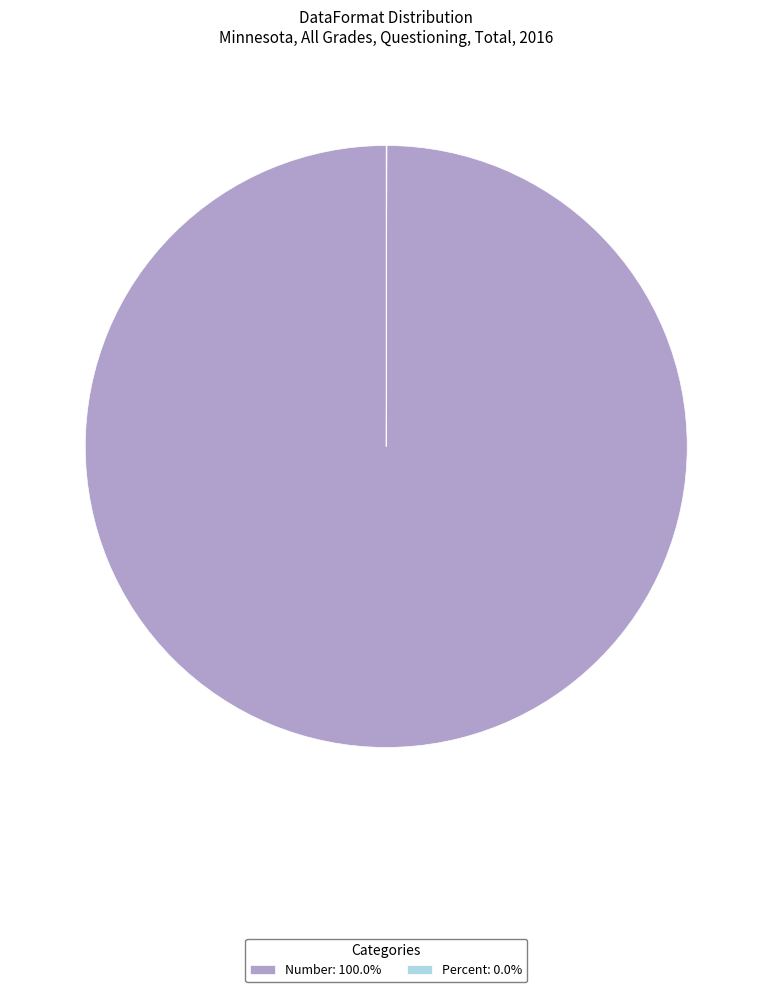

What is the largest slice in the pie chart?

Number